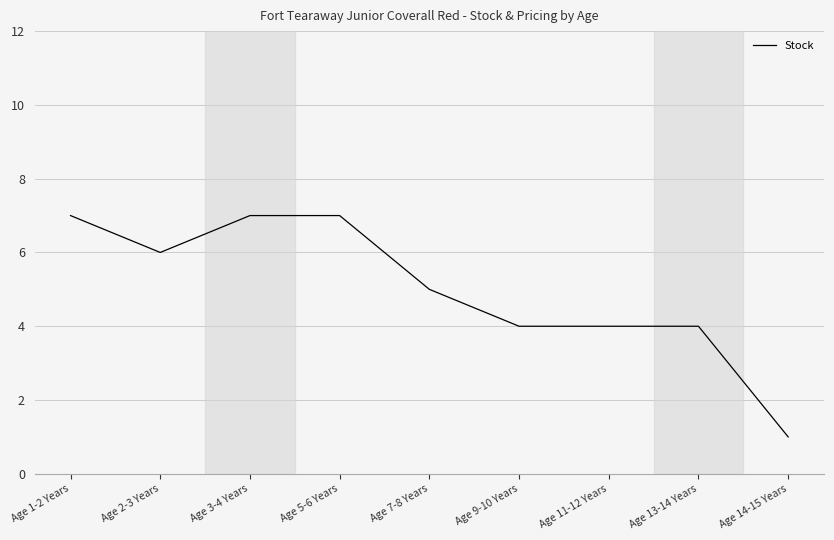

Which has a higher value, Age 2-3 Years or Age 9-10 Years?

Age 2-3 Years